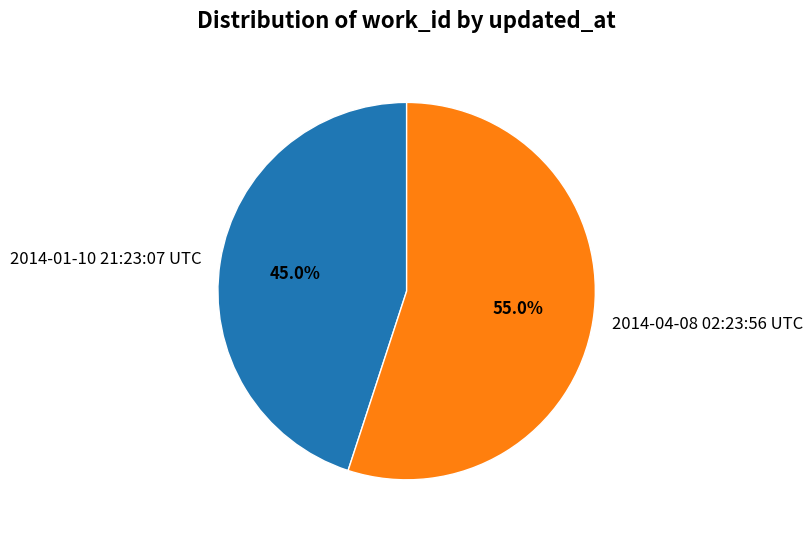

To the nearest percent, what is the average slice percentage?

50%